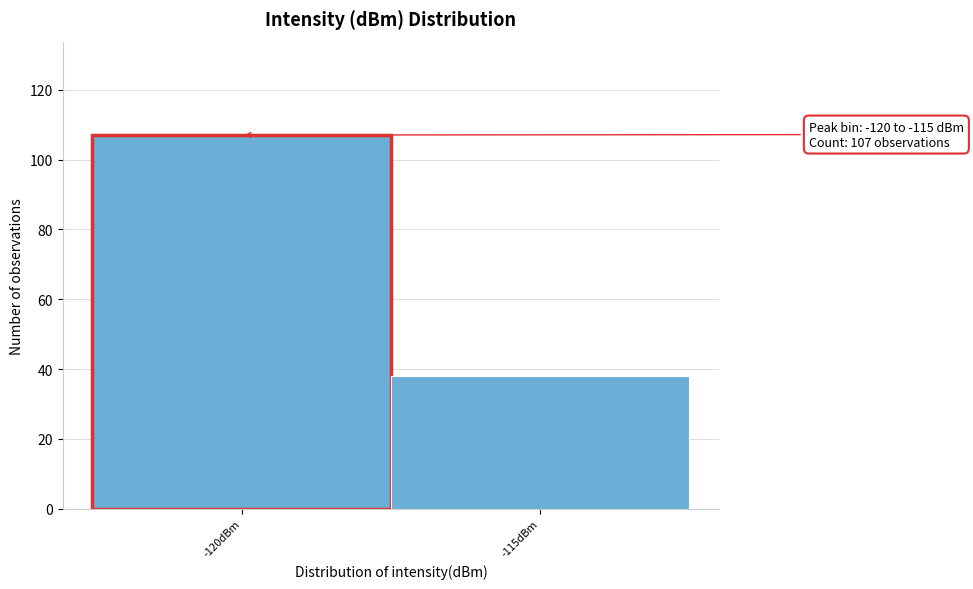

Reading left to right, transcribe all the data shown in this chart.

107	38